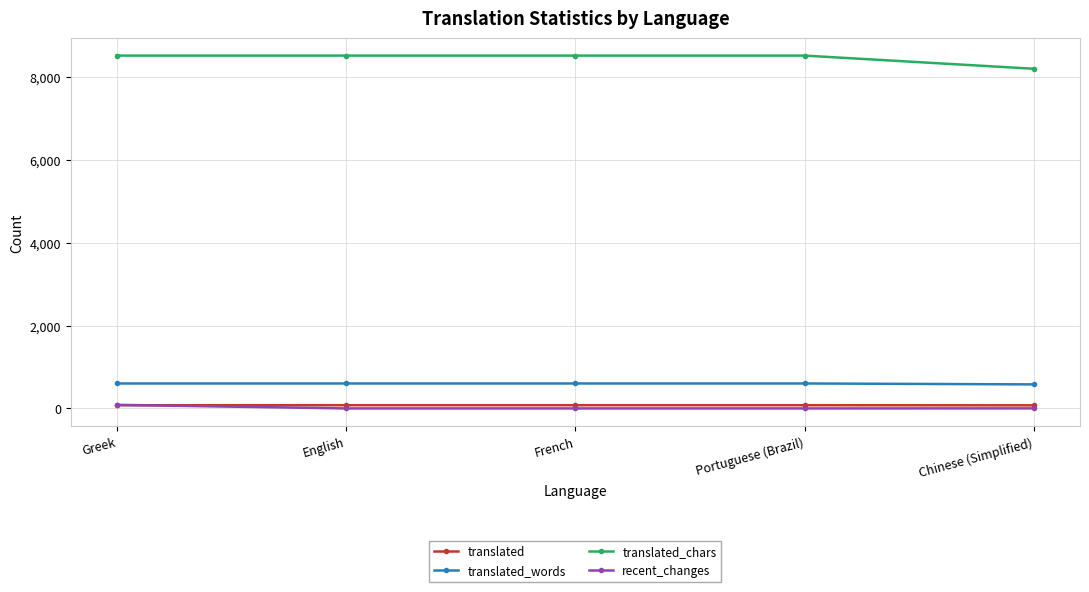

What is the sum of all recent_changes values?

88